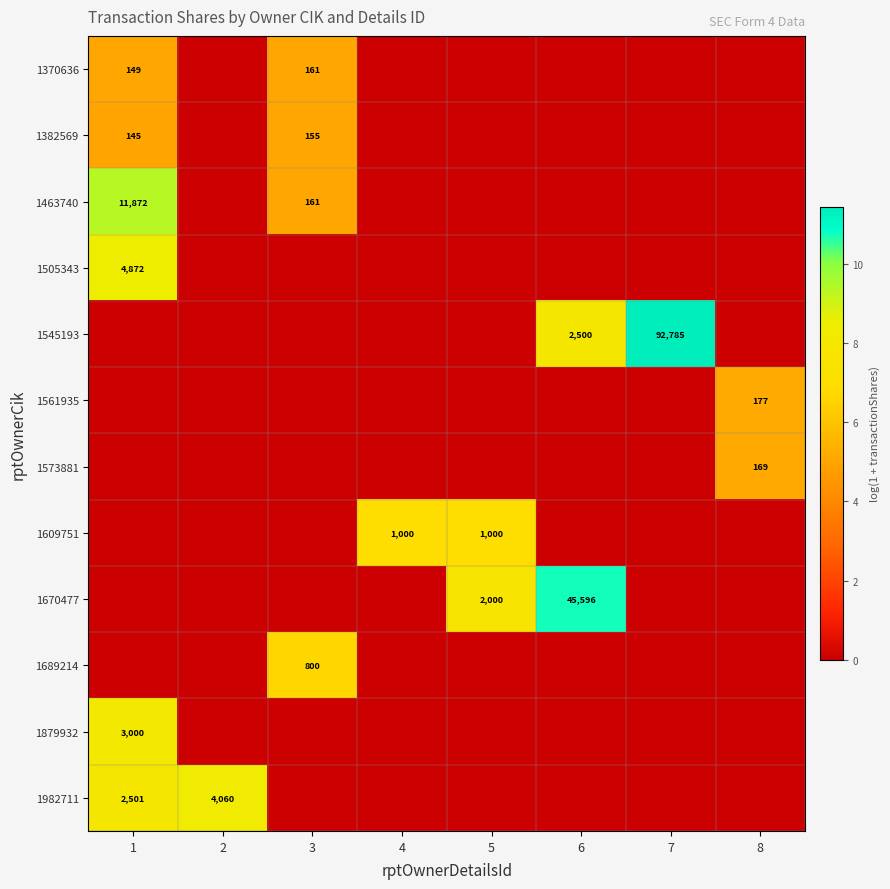

Rank the series by their maximum value, from highest to lowest.

1545193, 1670477, 1463740, 1505343, 1982711, 1879932, 1609751, 1689214, 1561935, 1573881, 1370636, 1382569